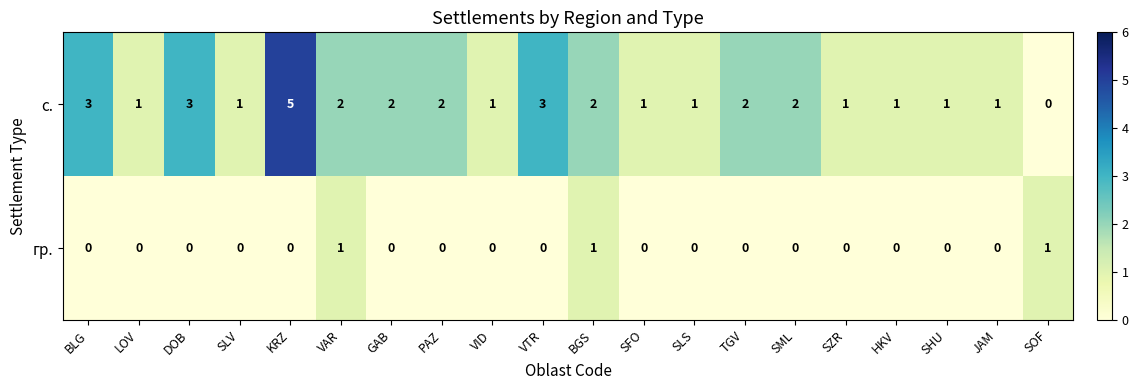

List the series in order of their peak value, highest first.

с., гр.